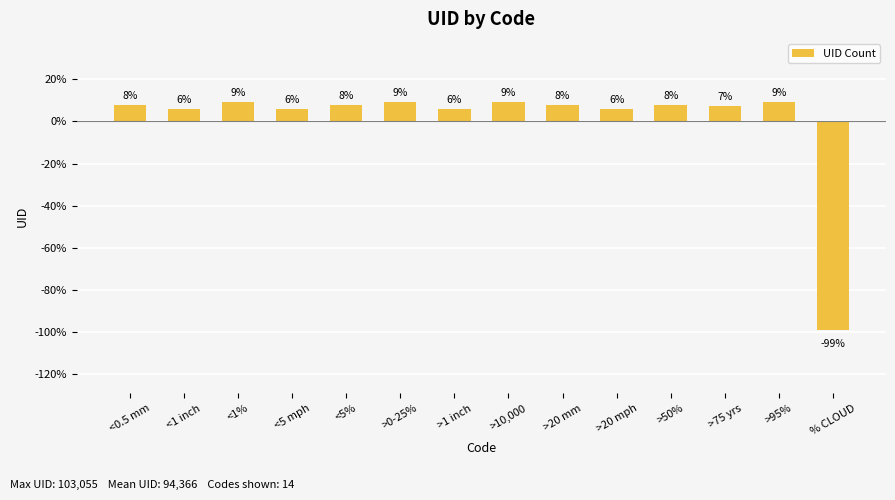

List the labels in order of value, smallest first.

% CLOUD, <1 inch, <5 mph, >1 inch, >20 mph, >75 yrs, <0.5 mm, <5%, >20 mm, >50%, <1%, >0-25%, >10,000, >95%